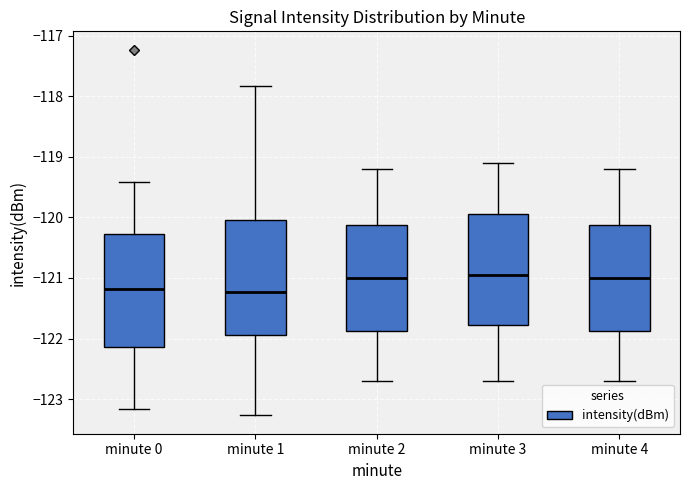

Where does the lower whisker of the box for minute 3 end on the y-axis? The values are not printed on the chart, so give them approximately, as read against the axis.

-122.7